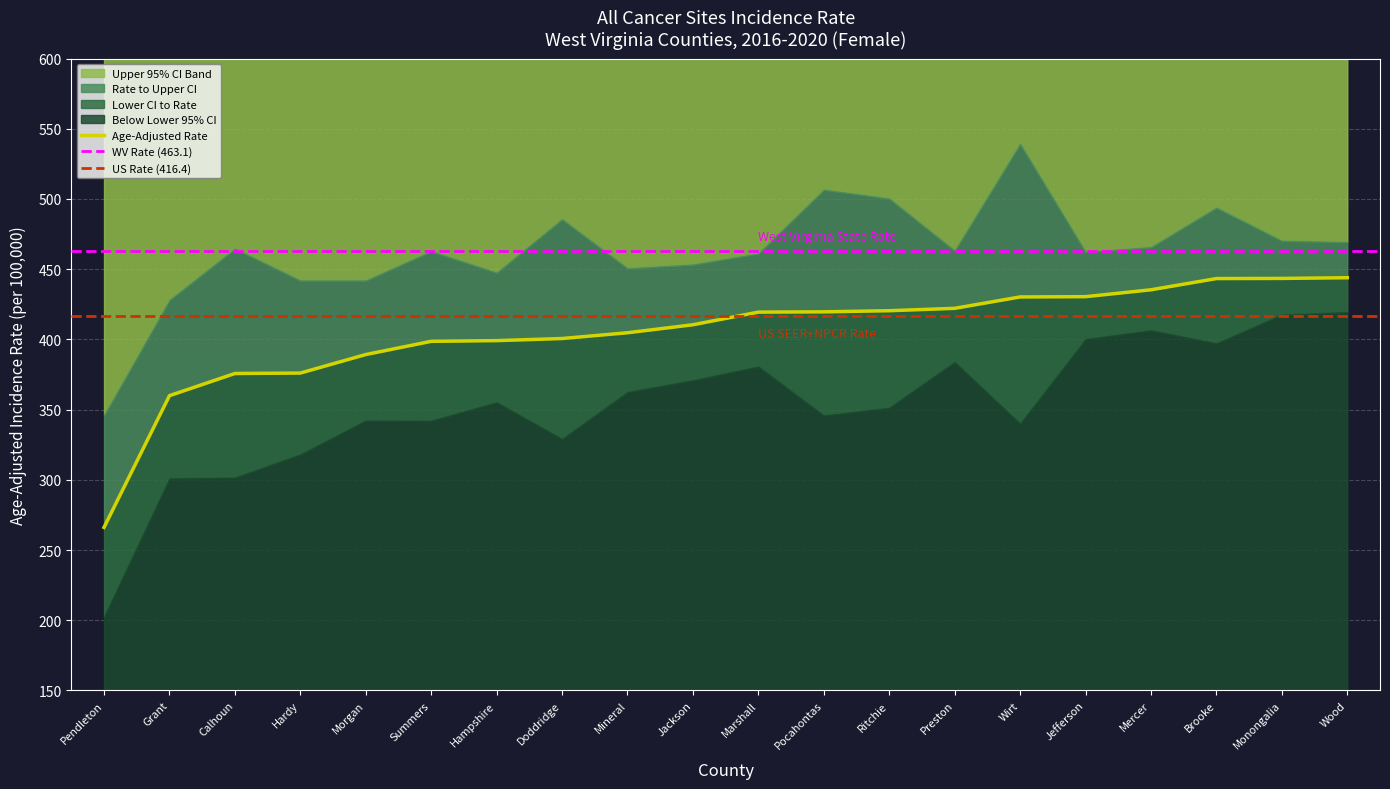

What is the approximate value of Lower 95% CI at Pocahontas?

345.8